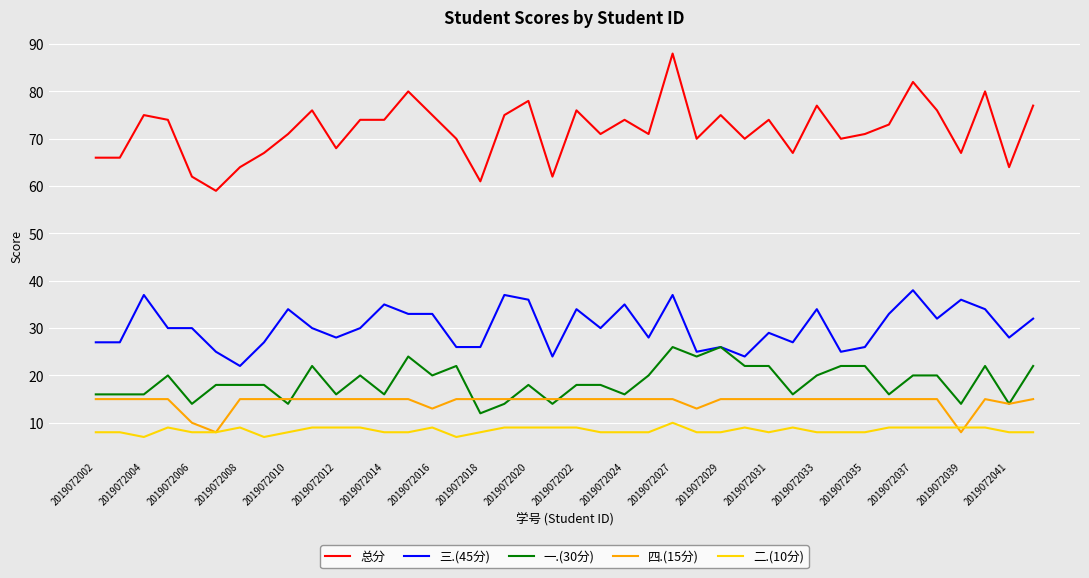

How many 四.(15分) values are between 15 and 16?

34